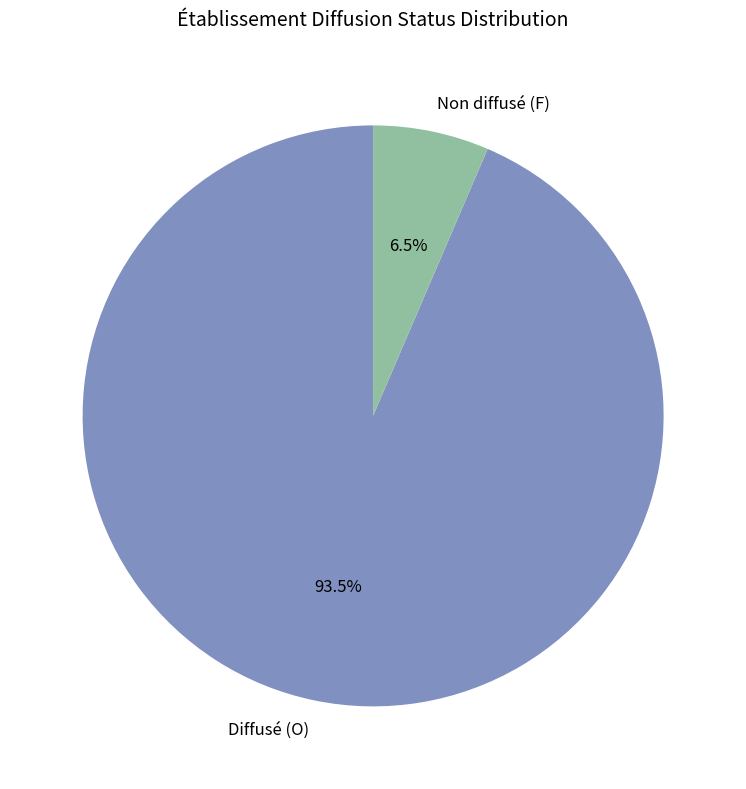

Which category has the biggest portion of the pie?

Diffusé (O)